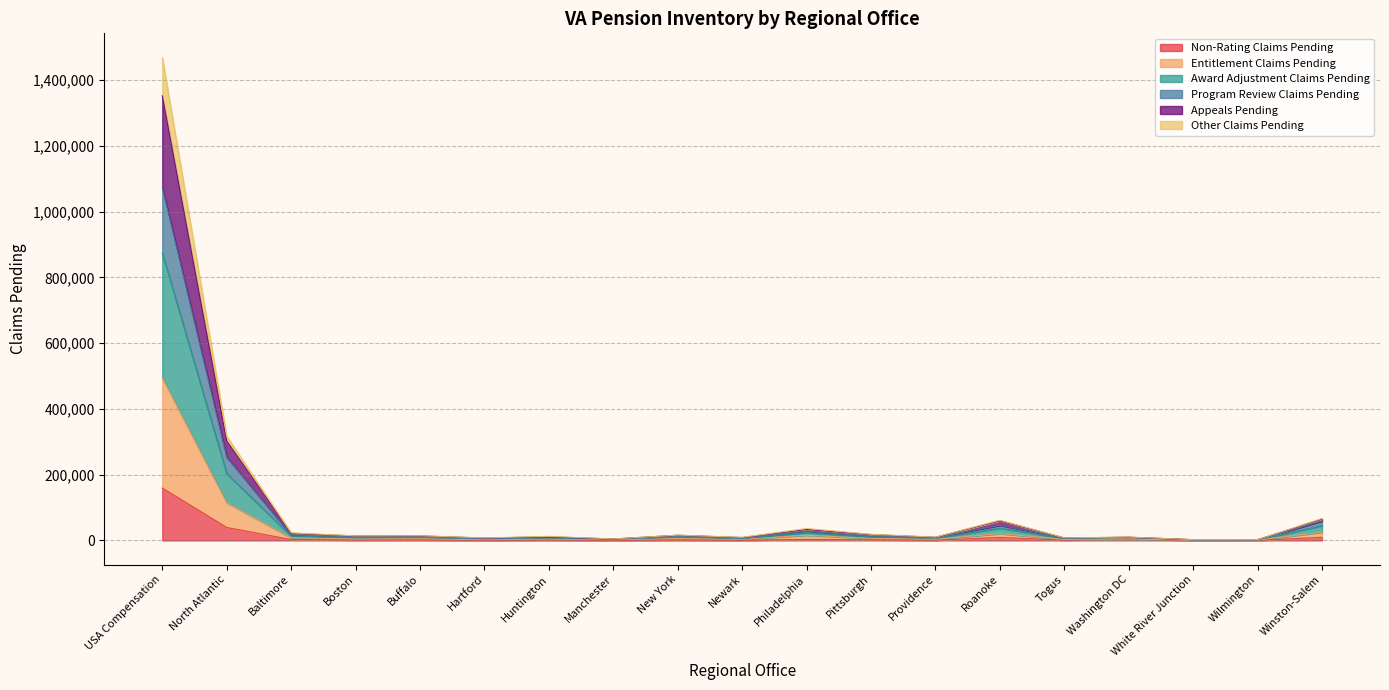

Where does the Program Review Claims Pending series first go above 11029?

USA Compensation